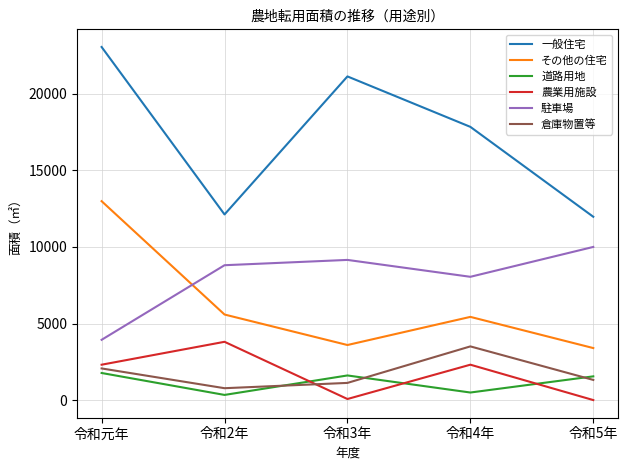

The その他の住宅 series shows 5434.0 at 令和4年. True or false?

True